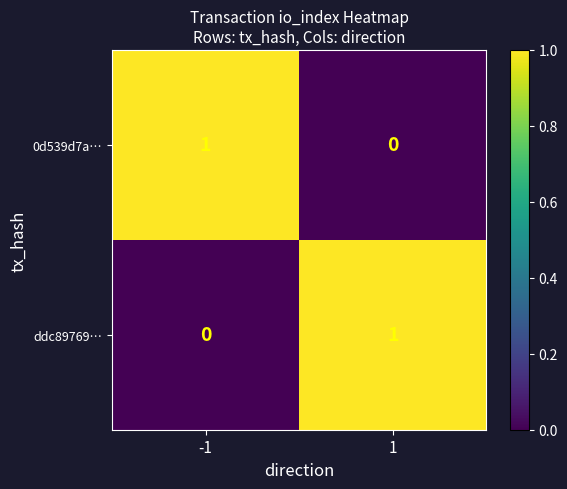

The ddc89769… series shows 0 at -1. True or false?

True